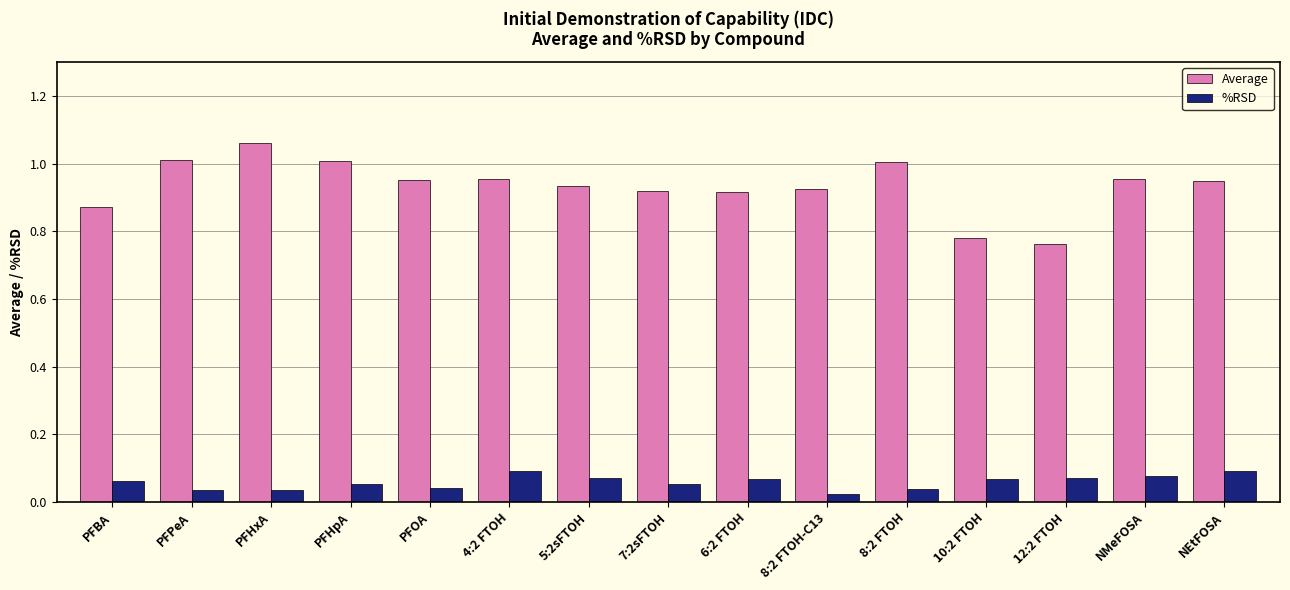

Which series has the largest range (max minus min)?

Average